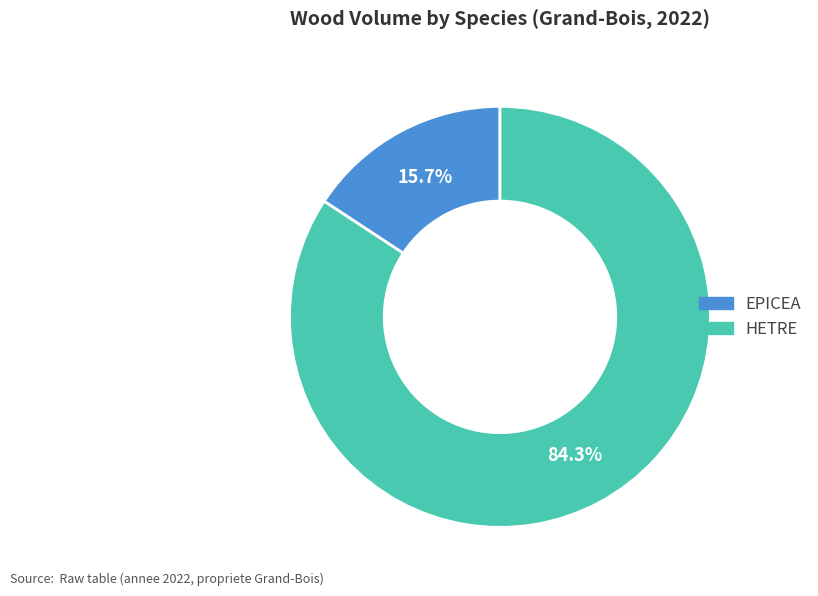

Approximately how many times larger is the value at HETRE compared to EPICEA?

5.4